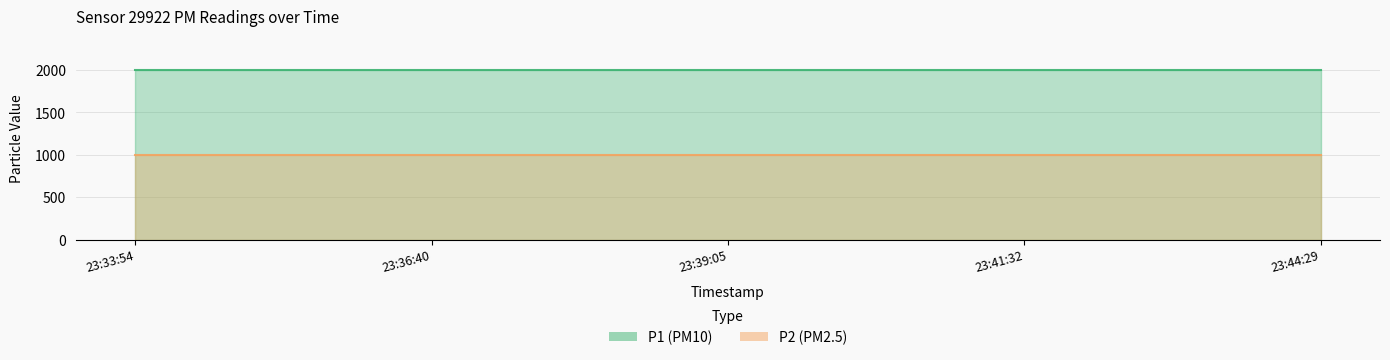

Is the value of P1 at 2023-11-22T23:41:32 greater than the value of P2 at 2023-11-22T23:39:05?

Yes